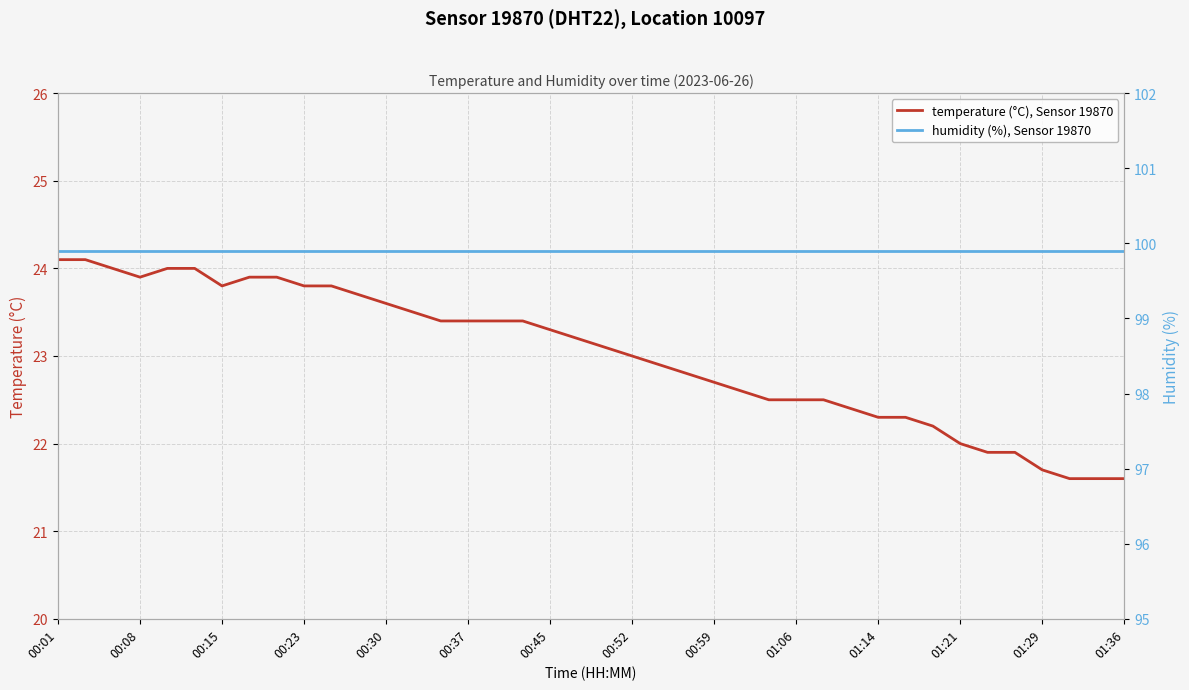

What is the sum of all temperature (°C), Sensor 19870 values?

920.3